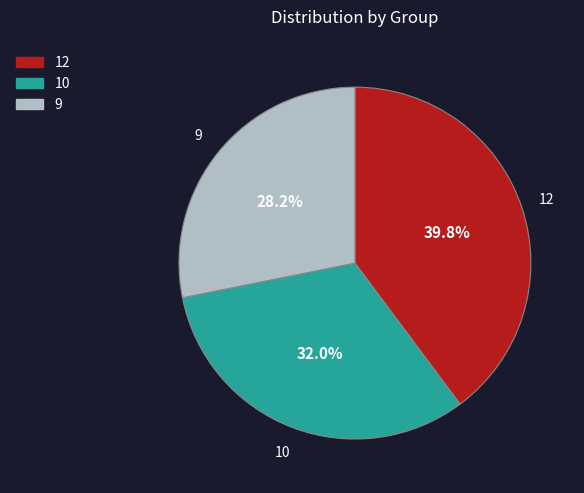

Rank the categories by value from lowest to highest.

9, 10, 12